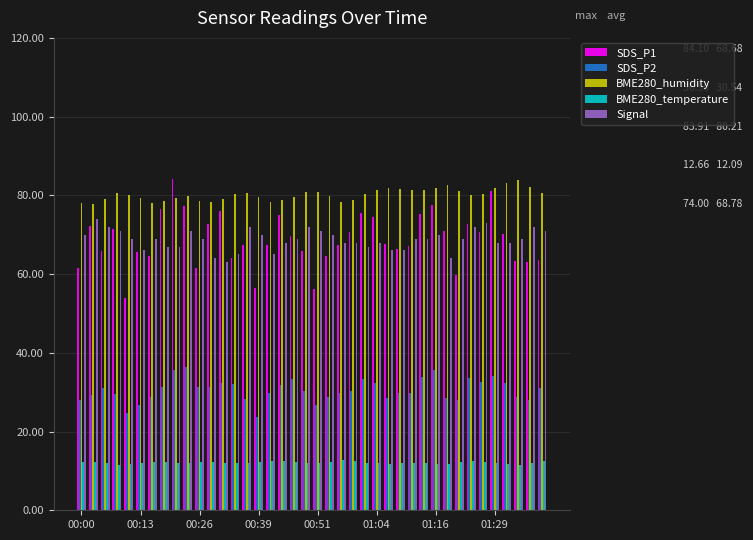

What is the average value of the BME280_humidity series?

80.2